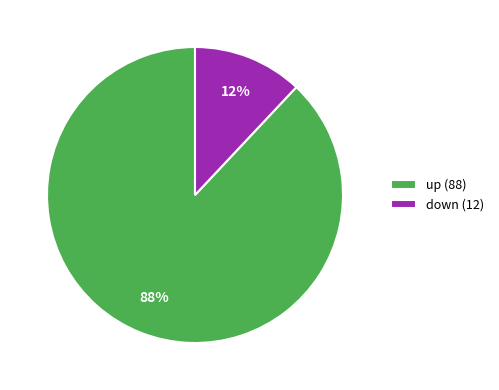

Combined, do up (88) and down (12) account for over 50%?

Yes